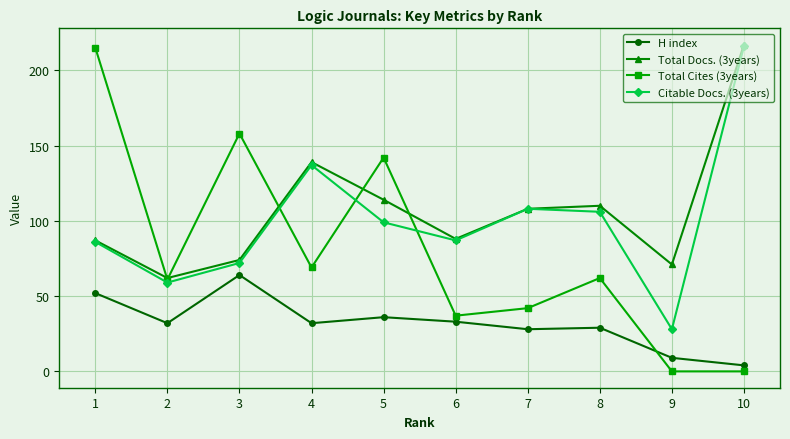

The Total Cites (3years) series shows -118 at 8. True or false?

False